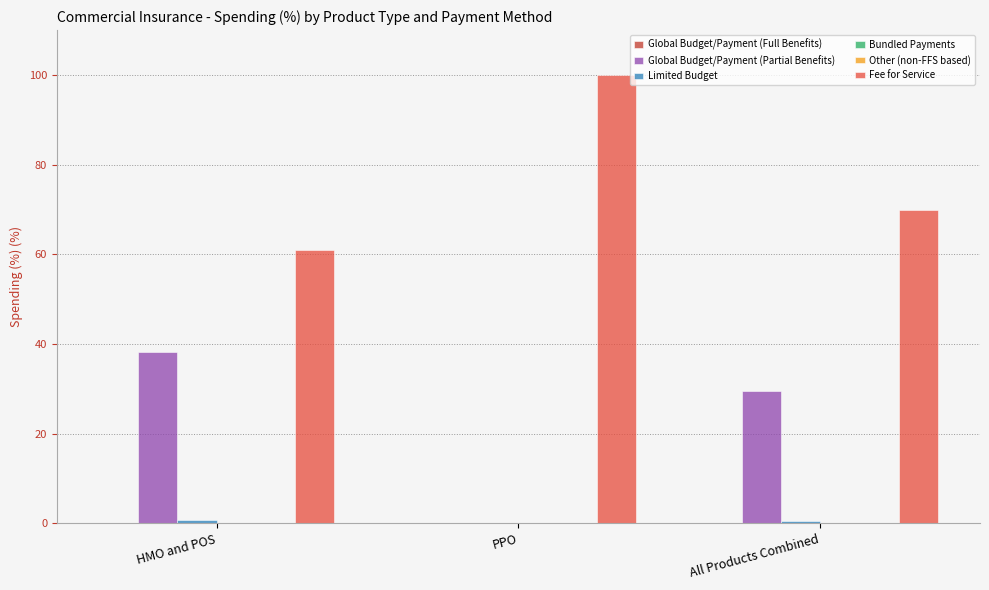

The value of Limited Budget at PPO is 0.0. True or false?

True